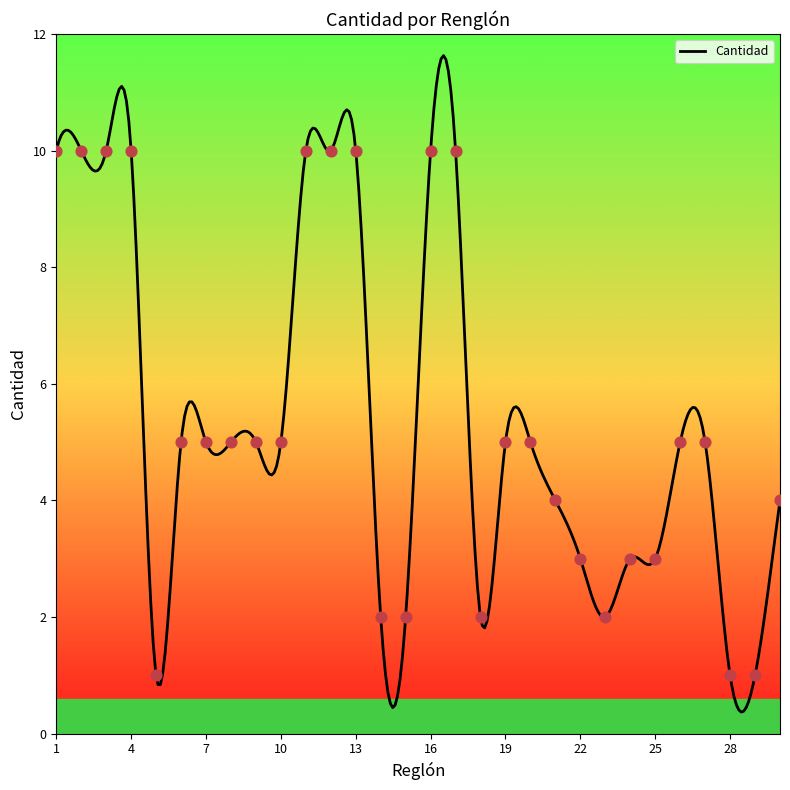

What is the ratio of the value at 29 to the value at 28?

1.0